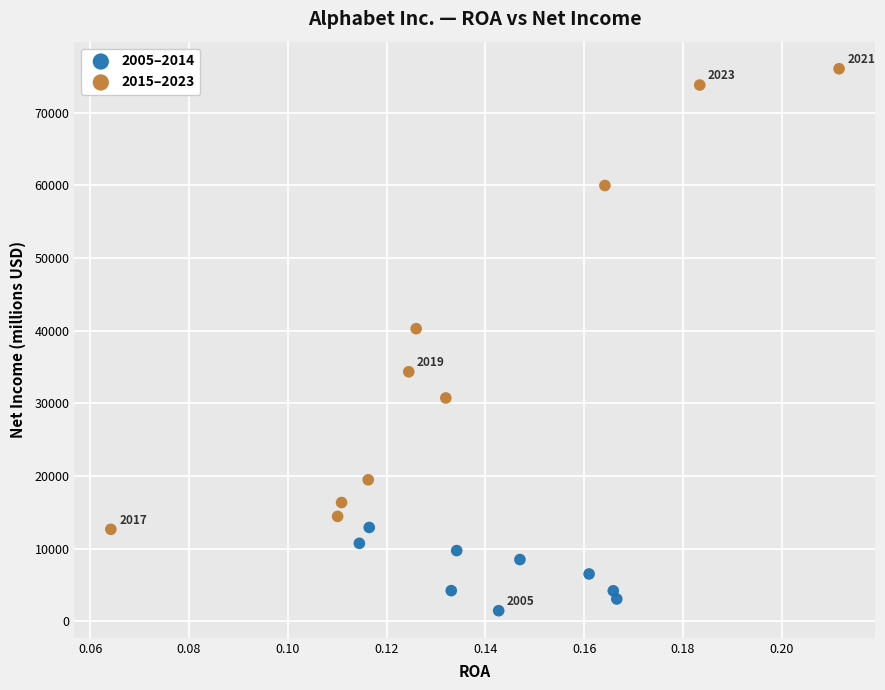

Which series reaches the minimum Y coordinate?

2005–2014